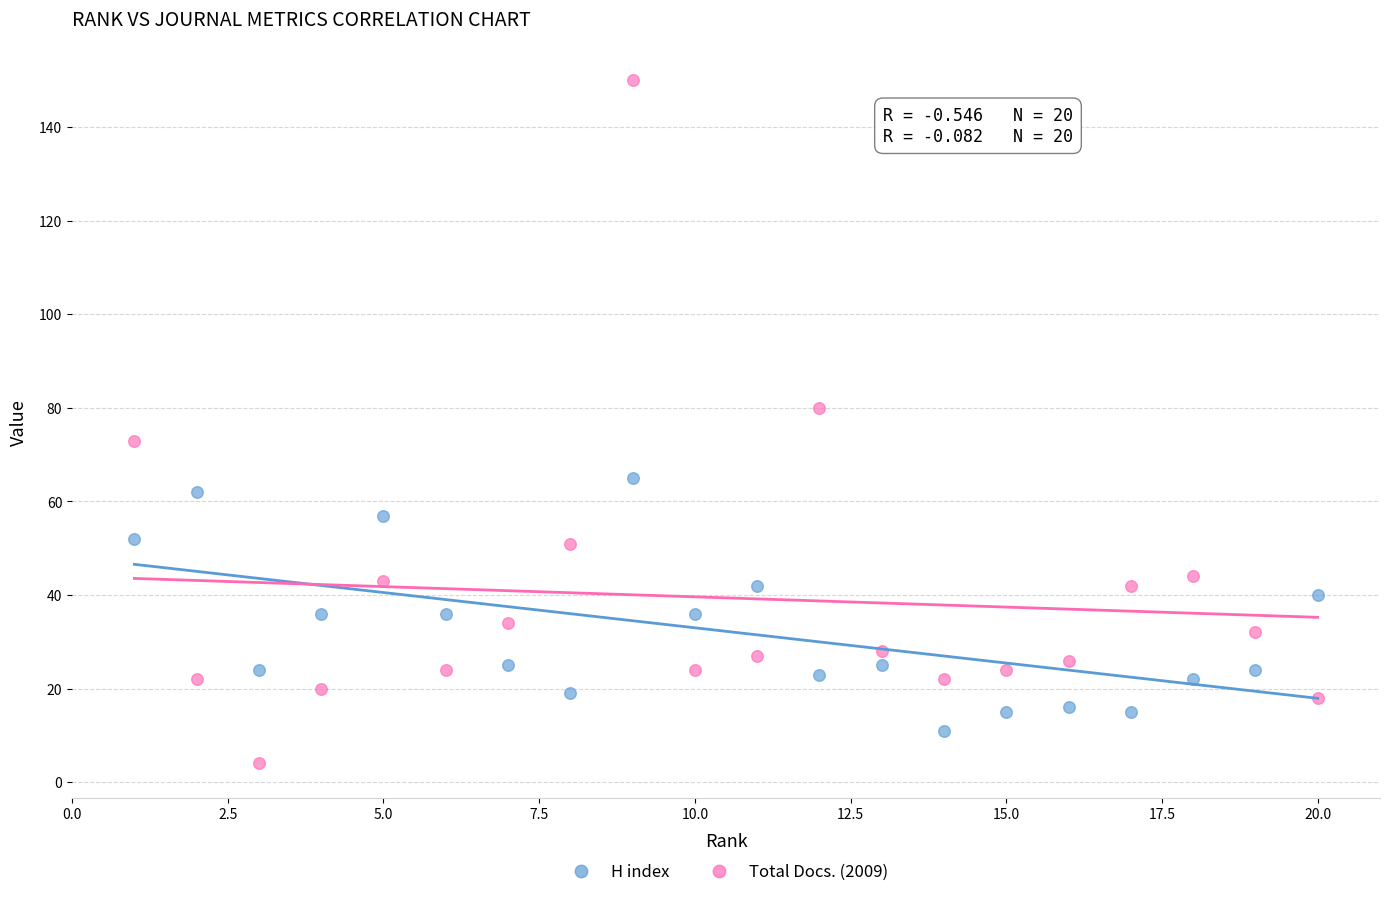

Which series reaches the minimum Y coordinate?

Total Docs. (2009)